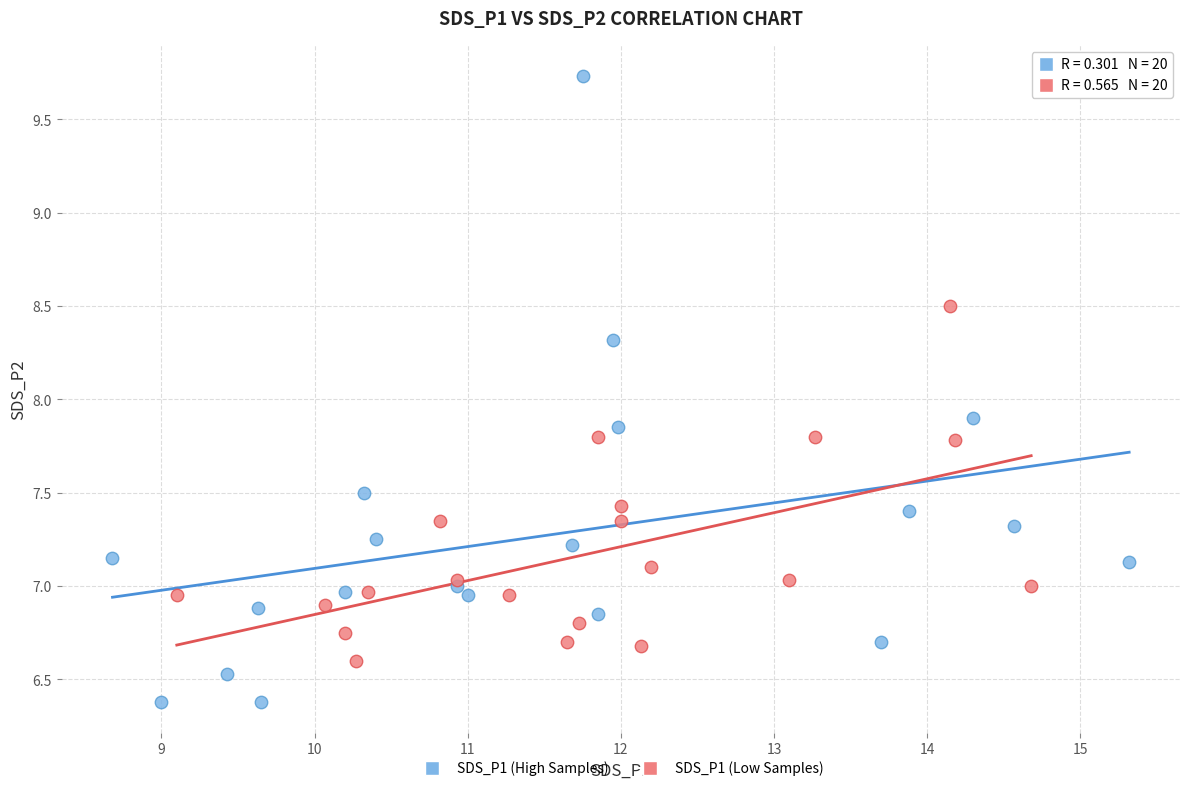

Which series has the widest spread of Y values?

SDS_P1 (High Samples)